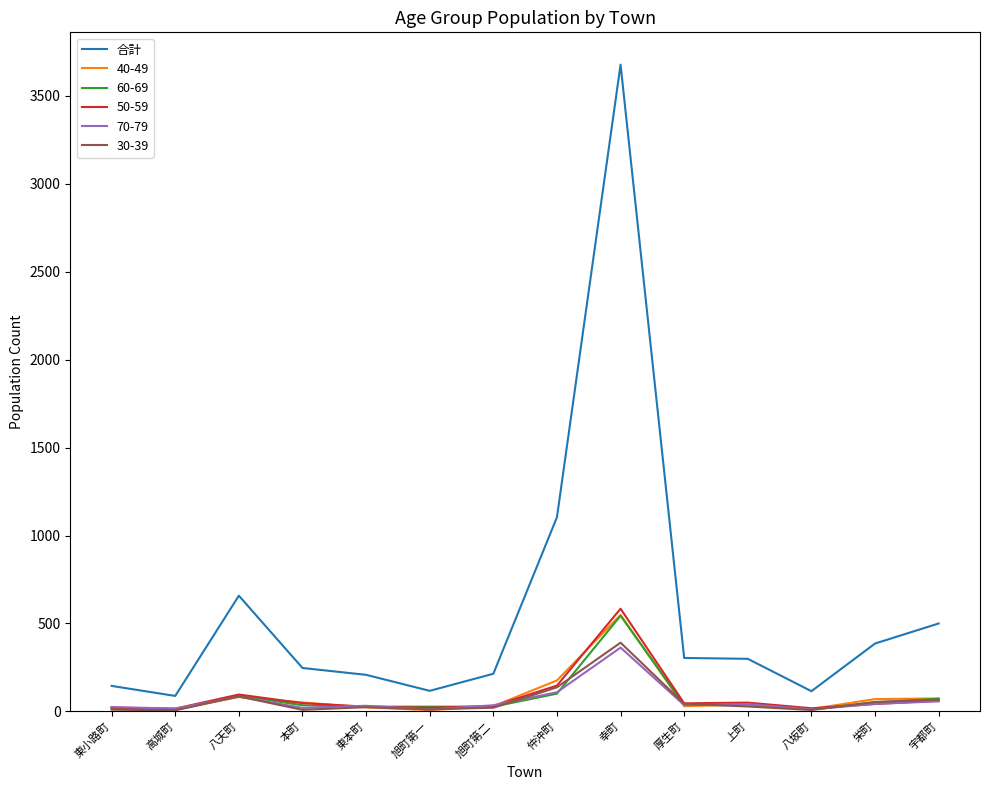

True or false: 30-39 has a value of 85 at 八天町.

True